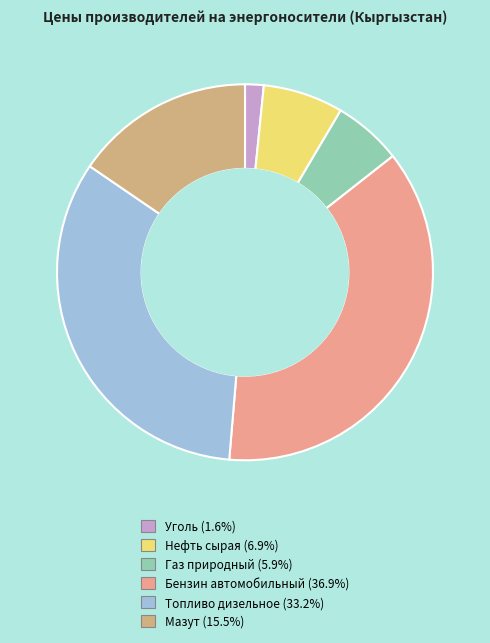

To the nearest percent, what portion does Нефть сырая represent?

7%